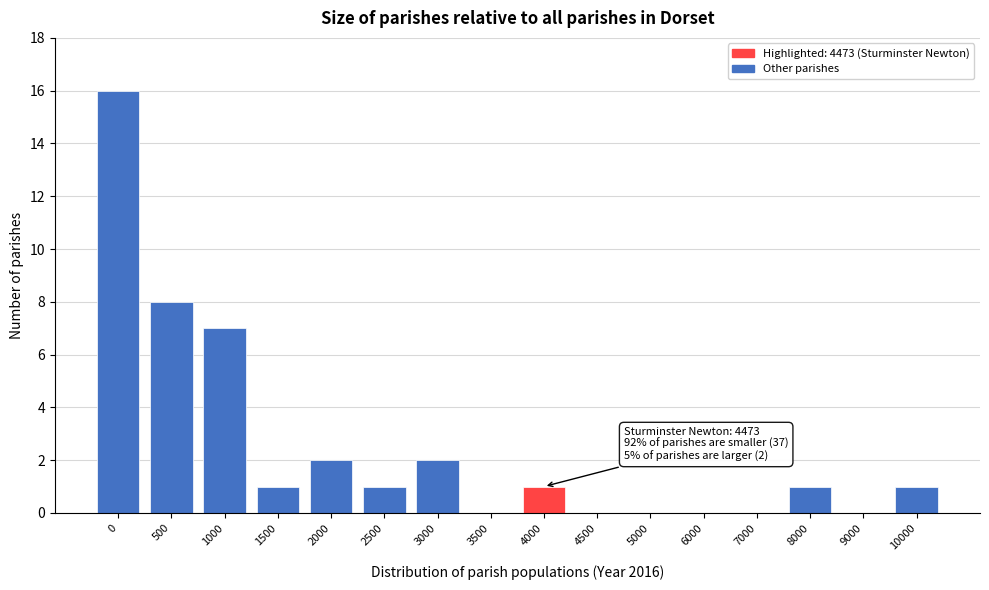

Reading left to right, transcribe all the data shown in this chart.

0=16	500=8	1000=7	1500=1	2000=2	2500=1	3000=2	3500=0	4000=1	4500=0	5000=0	6000=0	7000=0	8000=1	9000=0	10000=1